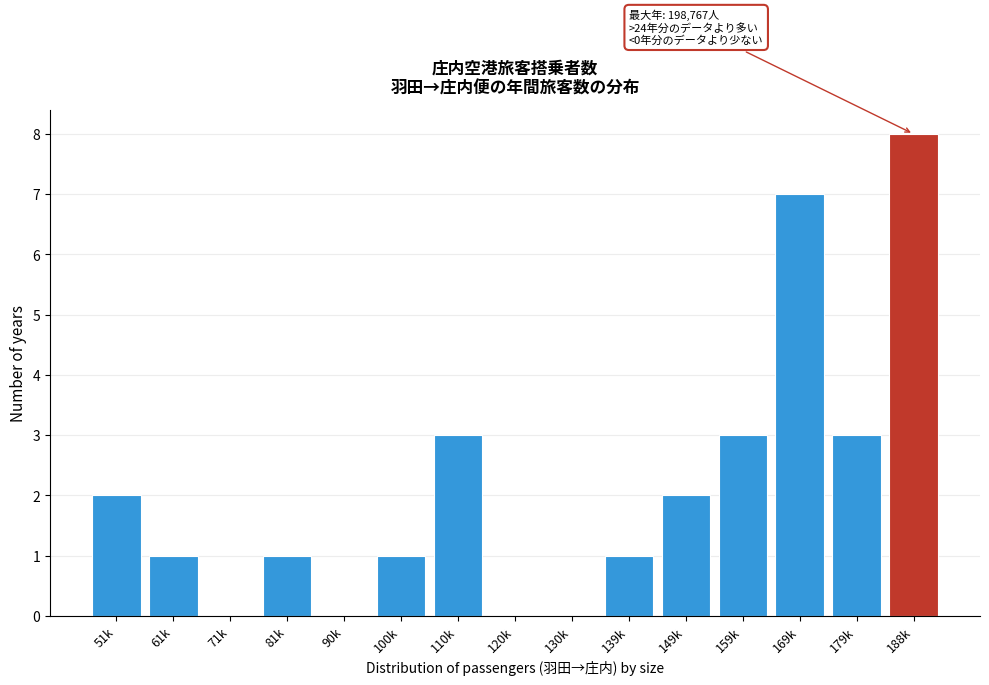

Reading left to right, transcribe all the data shown in this chart.

51k=2	61k=1	71k=0	81k=1	90k=0	100k=1	110k=3	120k=0	130k=0	139k=1	149k=2	159k=3	169k=7	179k=3	188k=8